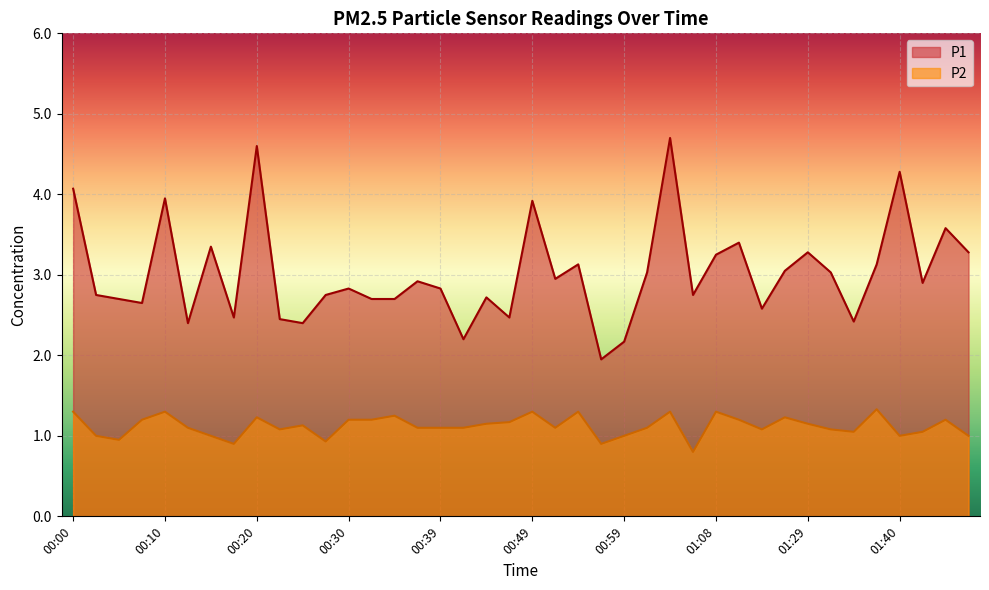

List the series in order of their overall mean, lowest first.

P2, P1